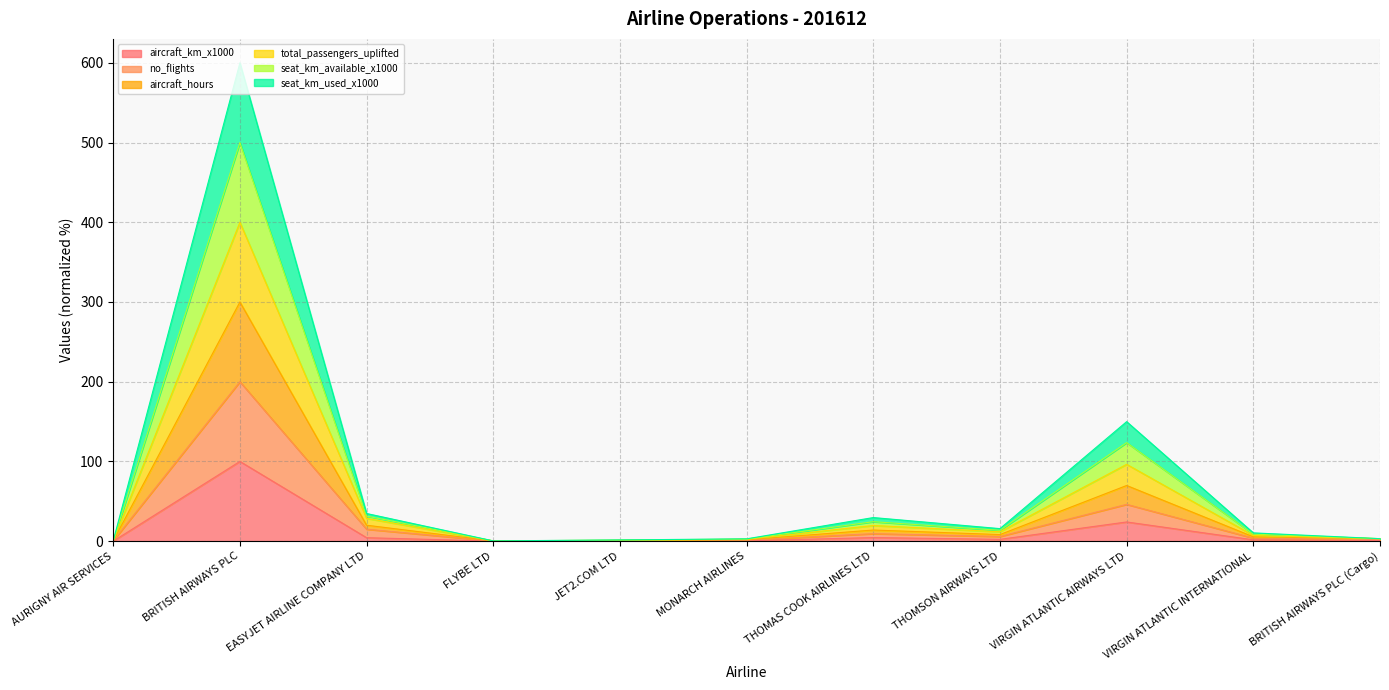

Rank the series by their maximum value, from highest to lowest.

aircraft_hours, seat_km_available_x1000, total_passengers_uplifted, seat_km_used_x1000, no_flights, aircraft_km_x1000